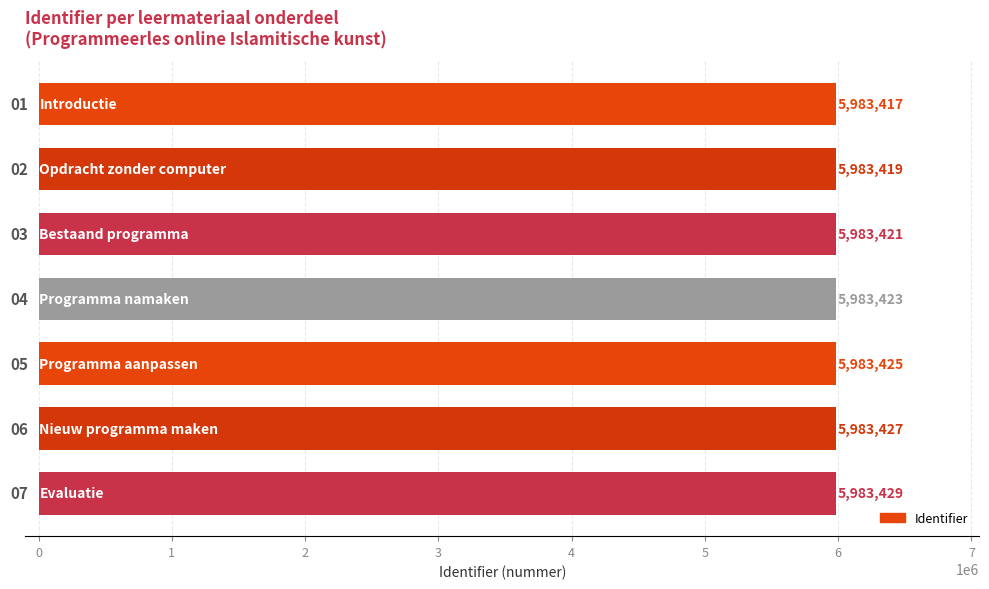

What is the minimum value shown in the chart?

5983417